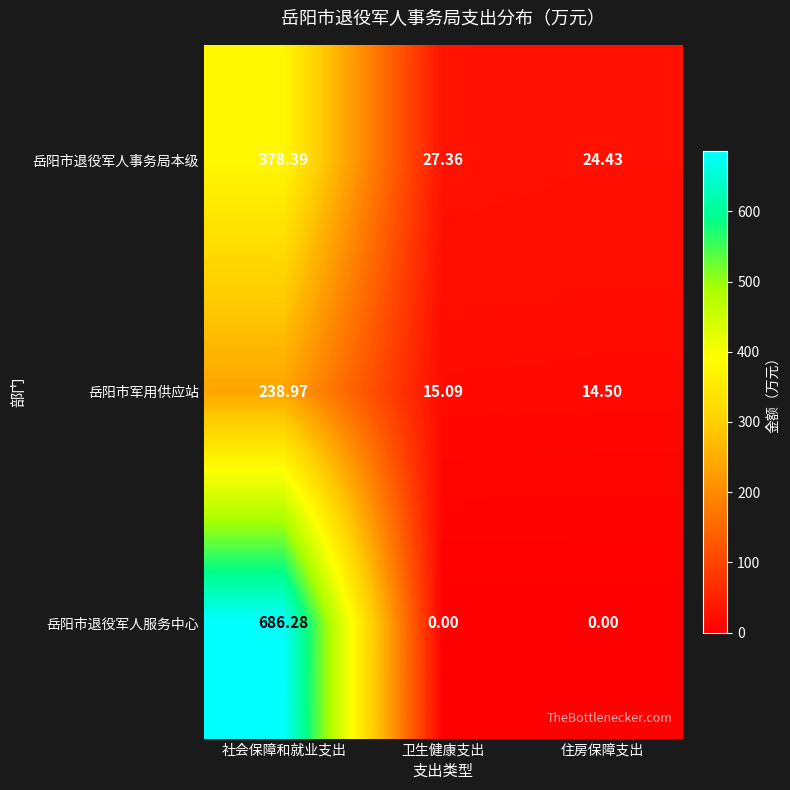

At which category is the sum across all series the highest?

社会保障和就业支出